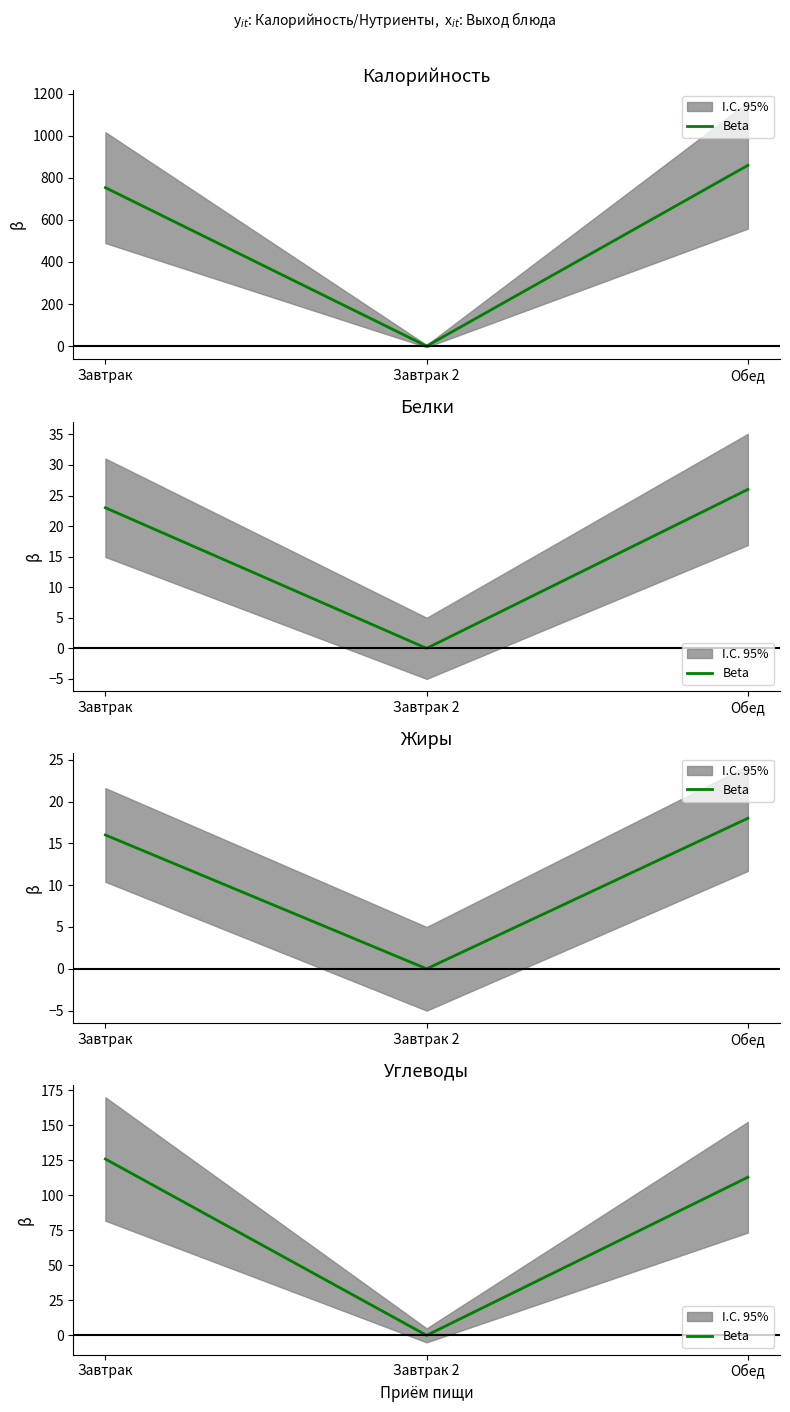

At which category does the chart reach its peak across all series?

Завтрак